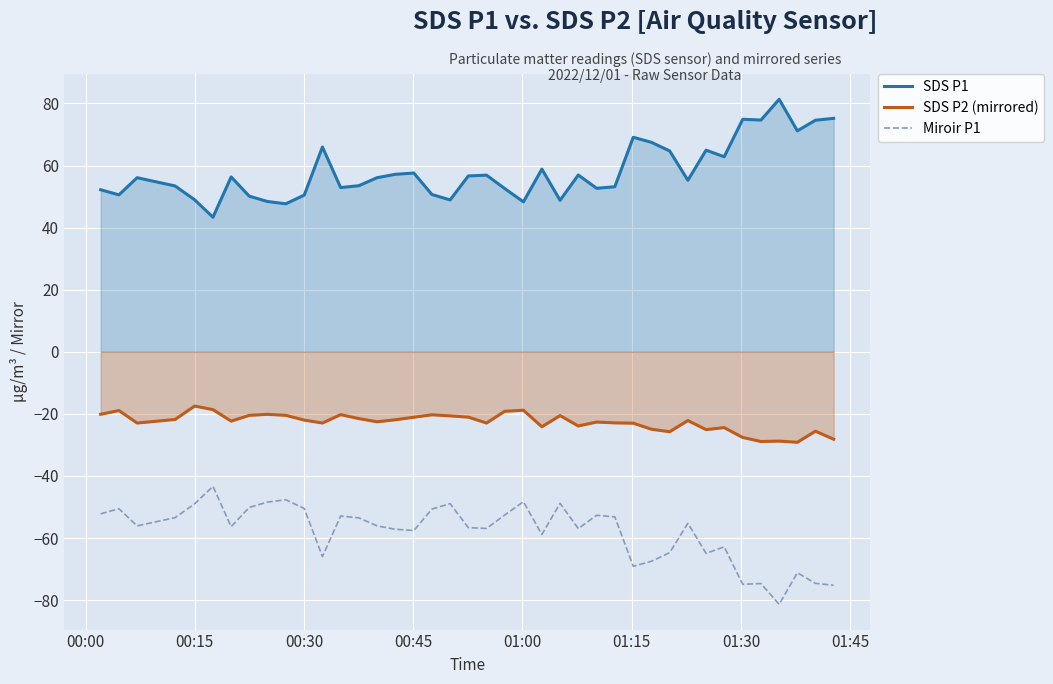

What is the minimum value for SDS P1?

43.4